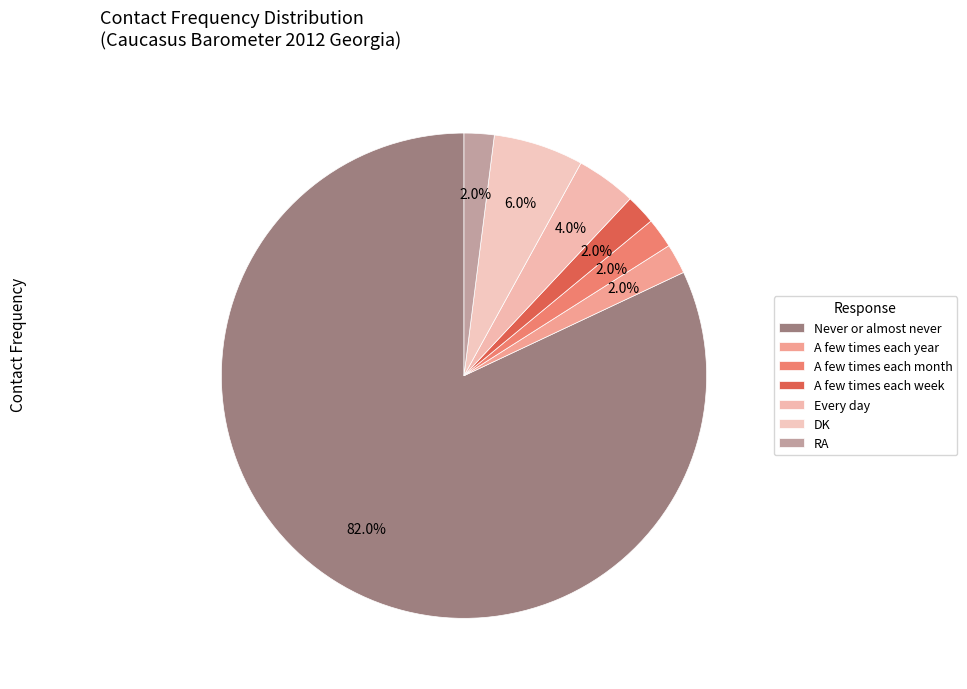

Which slice represents more than half of the pie?

Never or almost never